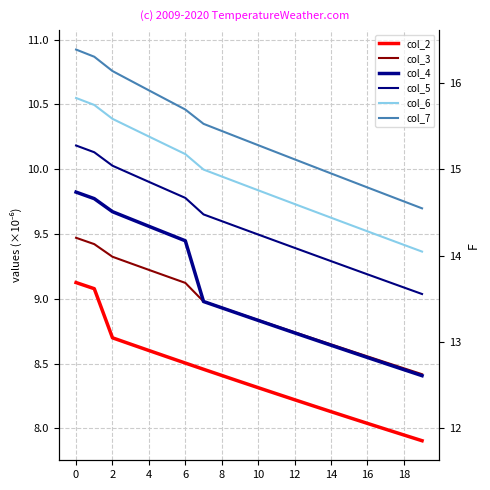

Is the value of col_6 at 11 greater than the value of col_2 at 11?

Yes